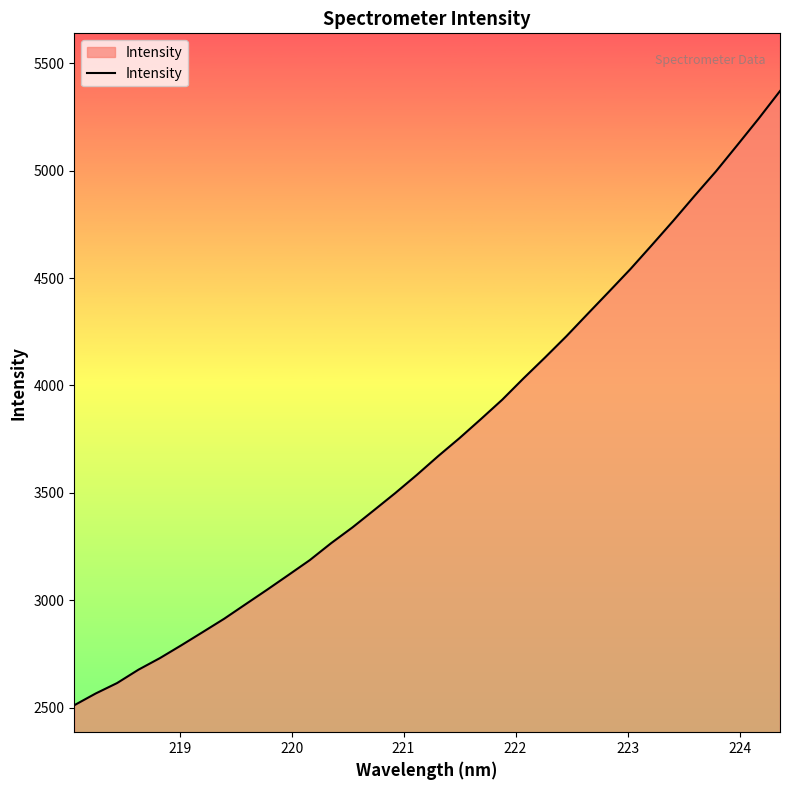

What is the minimum value shown in the chart?

2511.6